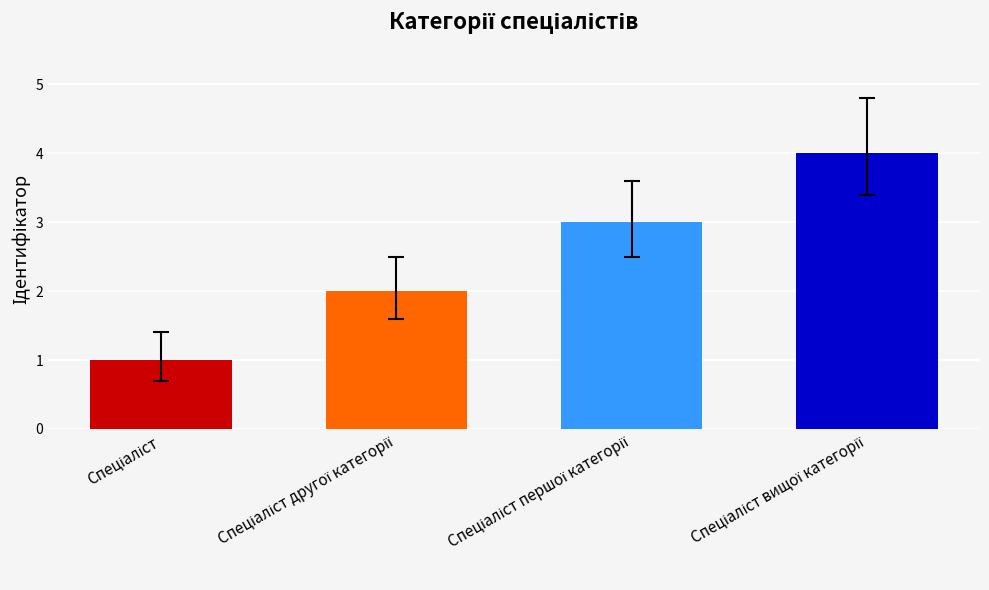

What is the greatest value displayed?

4